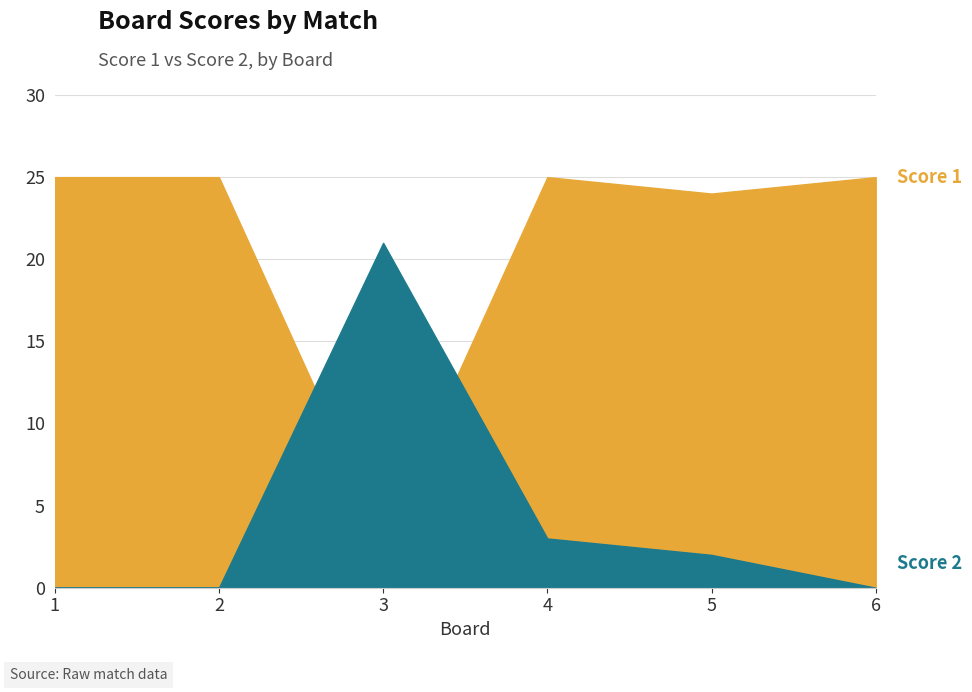

What is the value of the Score 1 point at the 6th from the left?

25